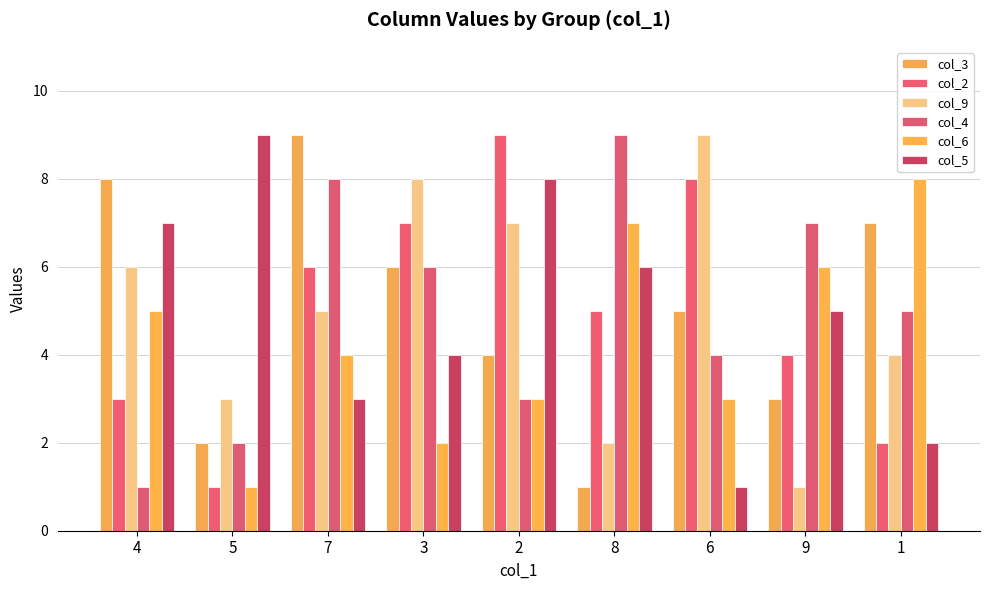

At which label is col_9 closest to 5?

7